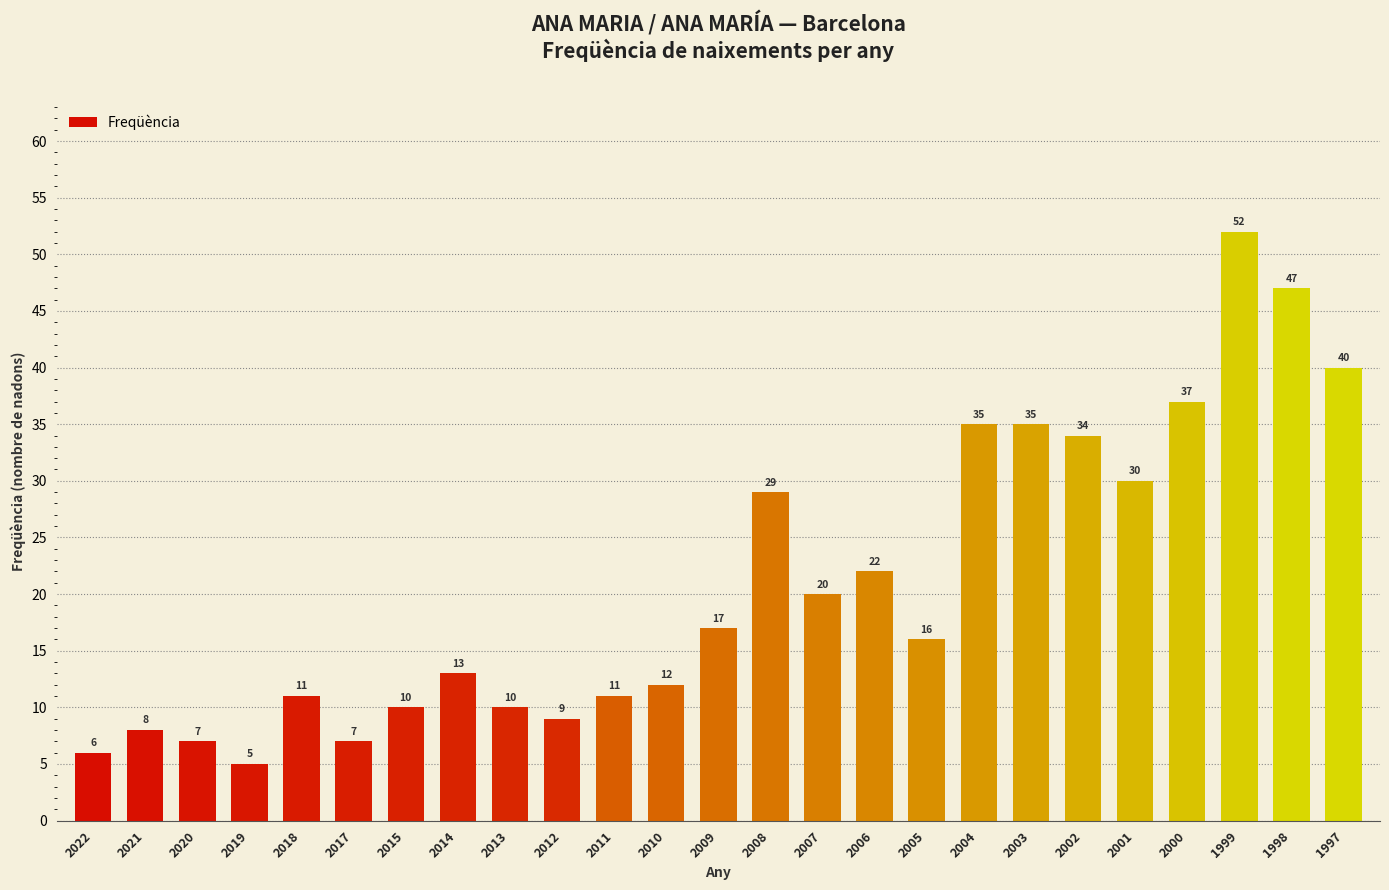

What is the minimum value shown in the chart?

5